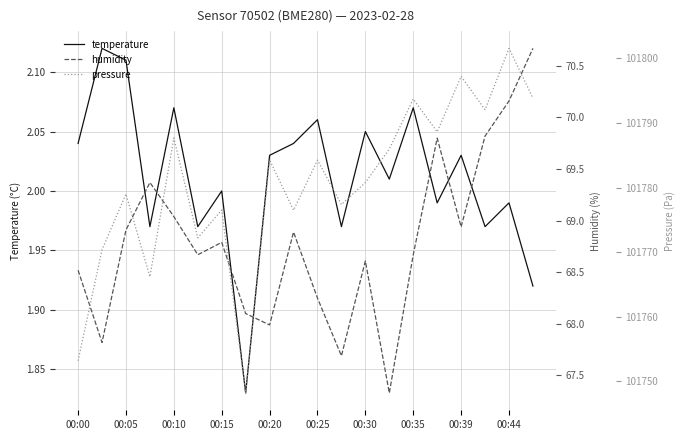

True or false: temperature has a value of 1.1 at 00:10.

False